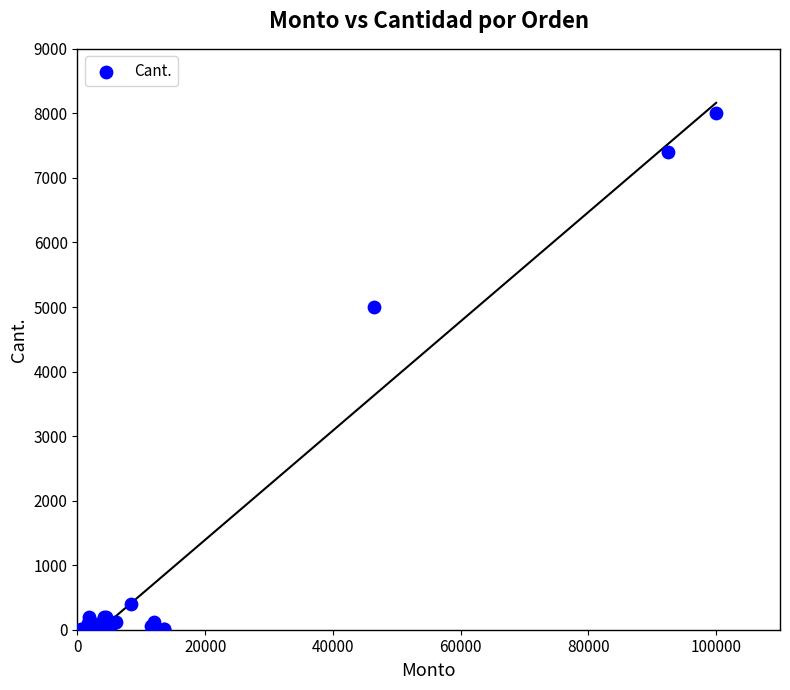

What Y value in the scatter plot is closest to 4001?

5000